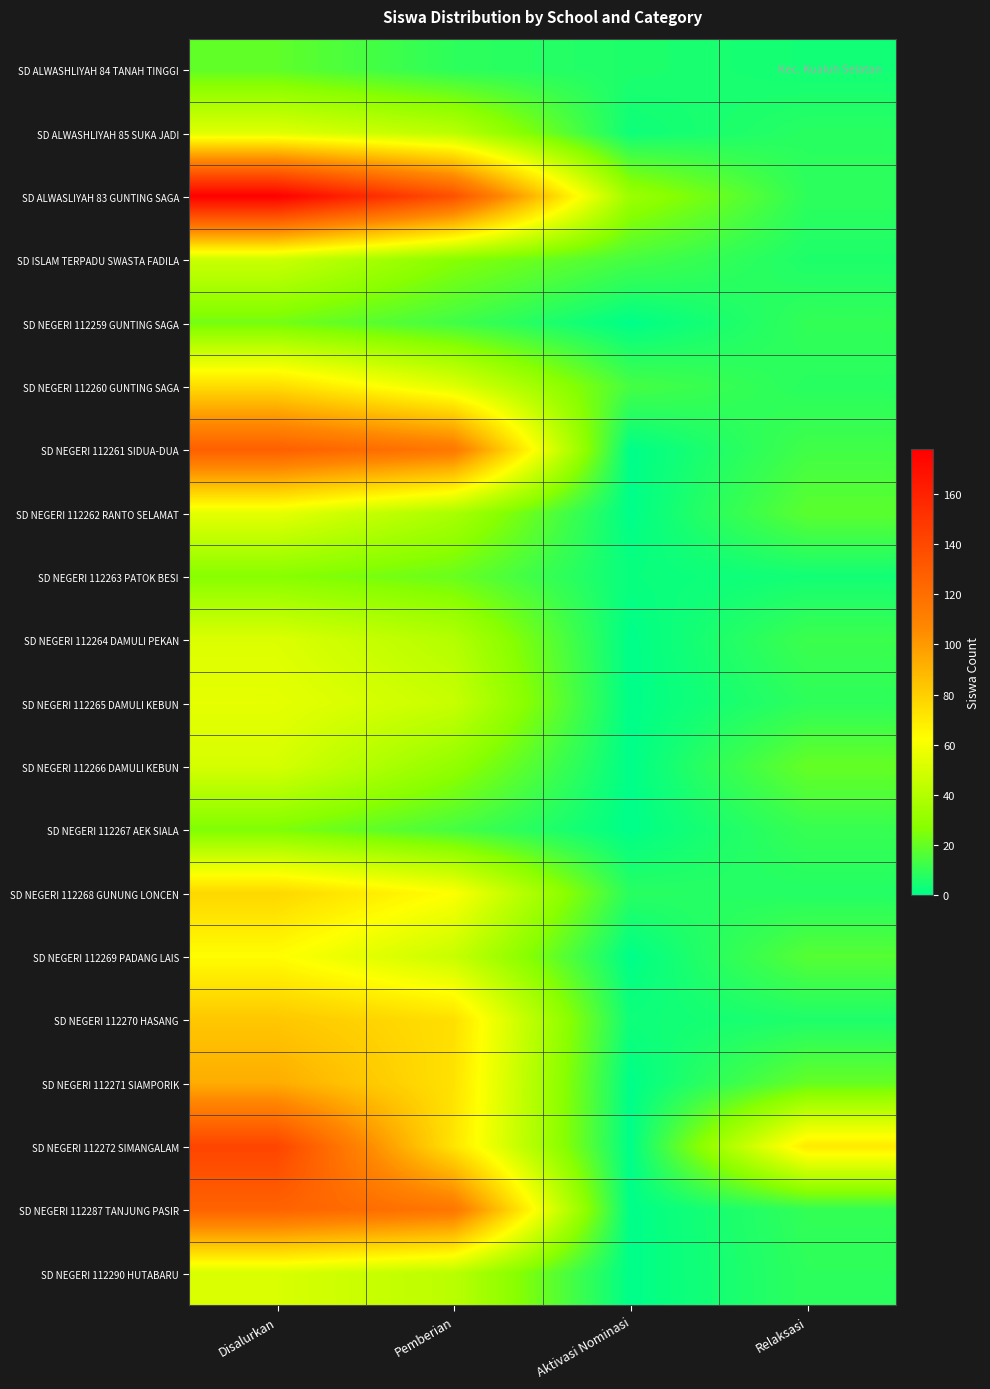

Reading left to right, what are all the values shown in this chart?

SD ALWASHLIYAH 84 TANAH TINGGI: Disalurkan=19	Pemberian=9	Aktivasi Nominasi=6	Relaksasi=4
SD ALWASHLIYAH 85 SUKA JADI: Disalurkan=53	Pemberian=42	Aktivasi Nominasi=3	Relaksasi=8
SD ALWASLIYAH 83 GUNTING SAGA: Disalurkan=178	Pemberian=136	Aktivasi Nominasi=33	Relaksasi=9
SD ISLAM TERPADU SWASTA FADILA: Disalurkan=47	Pemberian=27	Aktivasi Nominasi=14	Relaksasi=6
SD NEGERI 112259 GUNTING SAGA: Disalurkan=23	Pemberian=13	Aktivasi Nominasi=0	Relaksasi=10
SD NEGERI 112260 GUNTING SAGA: Disalurkan=75	Pemberian=53	Aktivasi Nominasi=14	Relaksasi=8
SD NEGERI 112261 SIDUA-DUA: Disalurkan=128	Pemberian=115	Aktivasi Nominasi=0	Relaksasi=13
SD NEGERI 112262 RANTO SELAMAT: Disalurkan=55	Pemberian=37	Aktivasi Nominasi=0	Relaksasi=18
SD NEGERI 112263 PATOK BESI: Disalurkan=27	Pemberian=21	Aktivasi Nominasi=2	Relaksasi=4
SD NEGERI 112264 DAMULI PEKAN: Disalurkan=52	Pemberian=40	Aktivasi Nominasi=0	Relaksasi=12
SD NEGERI 112265 DAMULI KEBUN: Disalurkan=55	Pemberian=46	Aktivasi Nominasi=0	Relaksasi=9
SD NEGERI 112266 DAMULI KEBUN: Disalurkan=50	Pemberian=30	Aktivasi Nominasi=0	Relaksasi=20
SD NEGERI 112267 AEK SIALA: Disalurkan=25	Pemberian=14	Aktivasi Nominasi=0	Relaksasi=11
SD NEGERI 112268 GUNUNG LONCEN: Disalurkan=77	Pemberian=62	Aktivasi Nominasi=8	Relaksasi=7
SD NEGERI 112269 PADANG LAIS: Disalurkan=63	Pemberian=46	Aktivasi Nominasi=0	Relaksasi=17
SD NEGERI 112270 HASANG: Disalurkan=83	Pemberian=74	Aktivasi Nominasi=3	Relaksasi=6
SD NEGERI 112271 SIAMPORIK: Disalurkan=93	Pemberian=73	Aktivasi Nominasi=0	Relaksasi=20
SD NEGERI 112272 SIMANGALAM: Disalurkan=142	Pemberian=72	Aktivasi Nominasi=0	Relaksasi=70
SD NEGERI 112287 TANJUNG PASIR: Disalurkan=126	Pemberian=116	Aktivasi Nominasi=0	Relaksasi=10
SD NEGERI 112290 HUTABARU: Disalurkan=51	Pemberian=42	Aktivasi Nominasi=0	Relaksasi=9